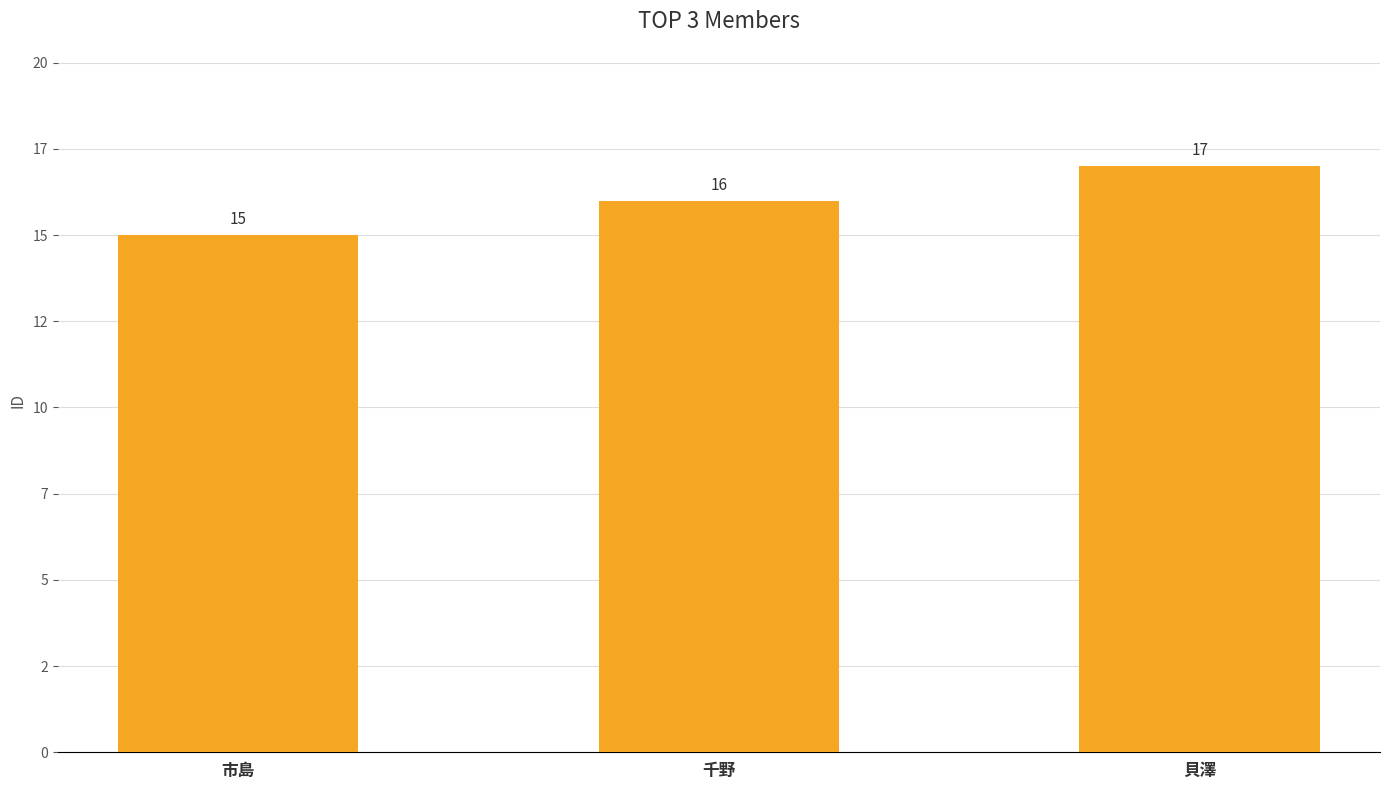

How many distinct data groups are displayed?

1